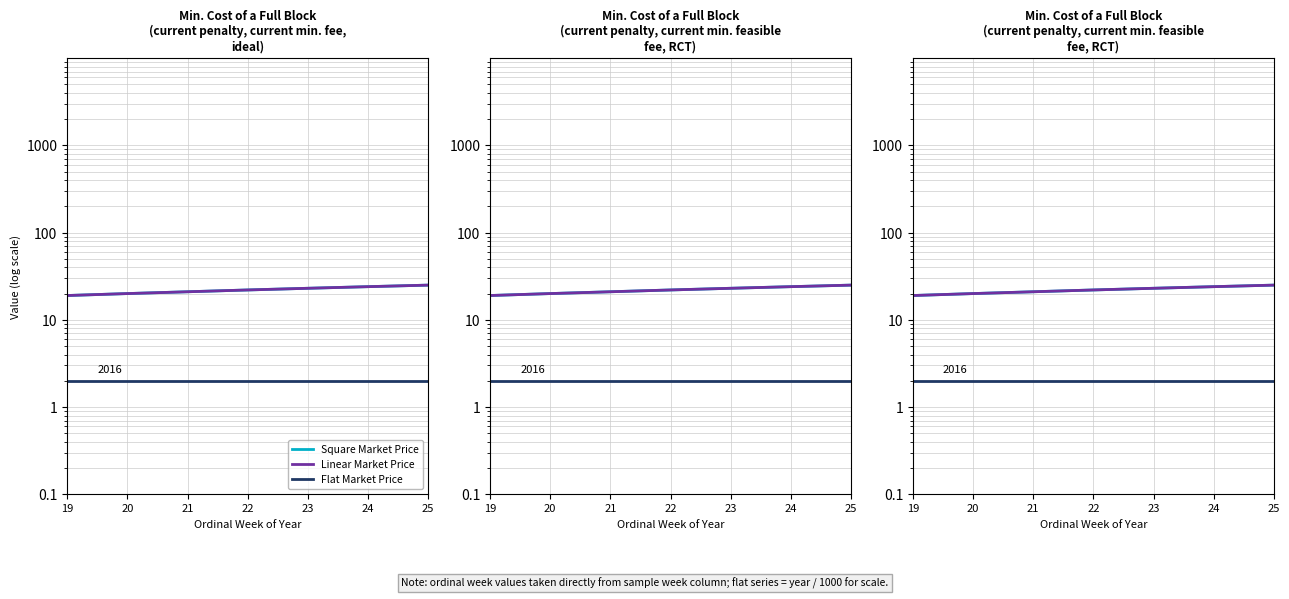

True or false: Flat Market Price and Linear Market Price cross at least once.

False